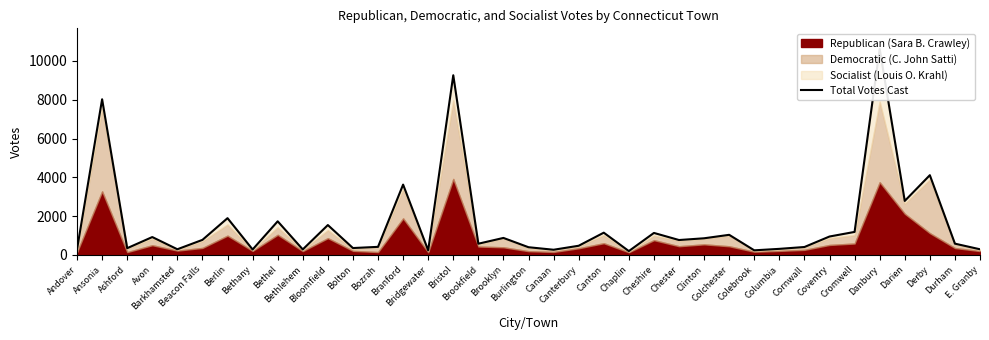

What is the average value?

1610